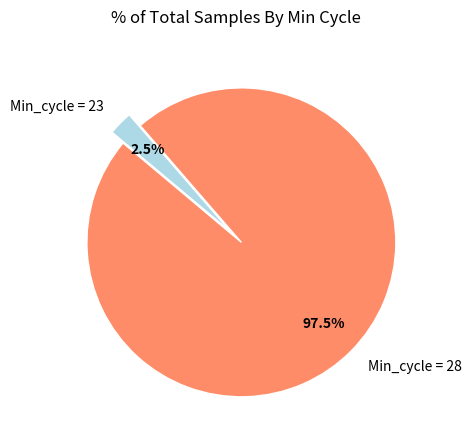

Which has a higher value, Min_cycle = 28 or Min_cycle = 23?

Min_cycle = 28